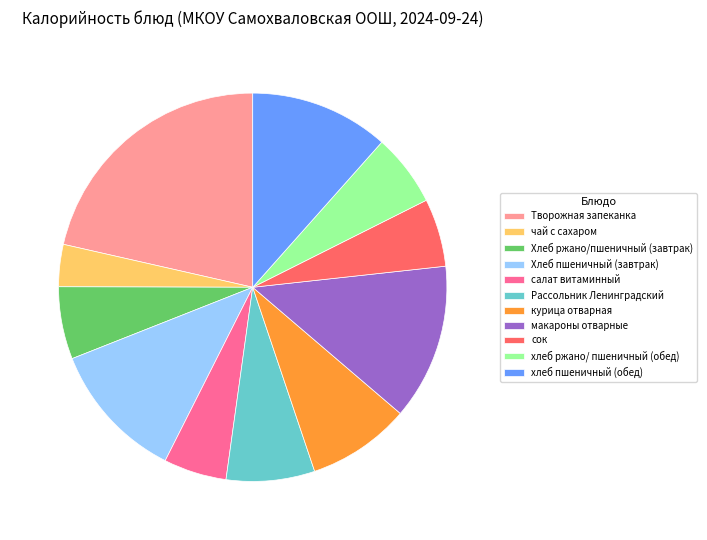

Approximately how many times larger is the value at Хлеб ржано/пшеничный (завтрак) compared to чай с сахаром?

1.7